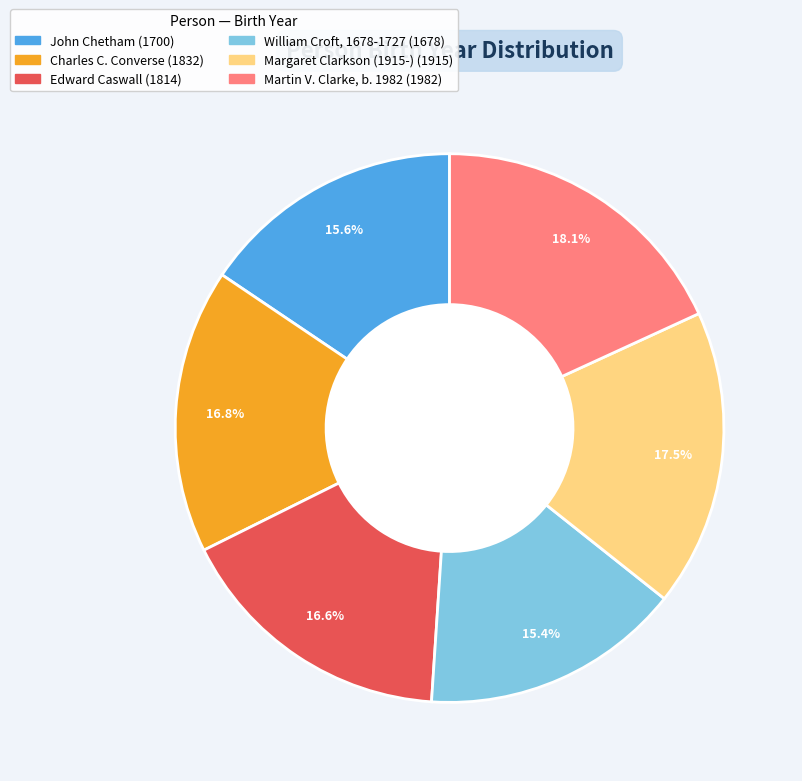

The Martin V. Clarke, b. 1982 slice represents 3% of the pie. True or false?

False